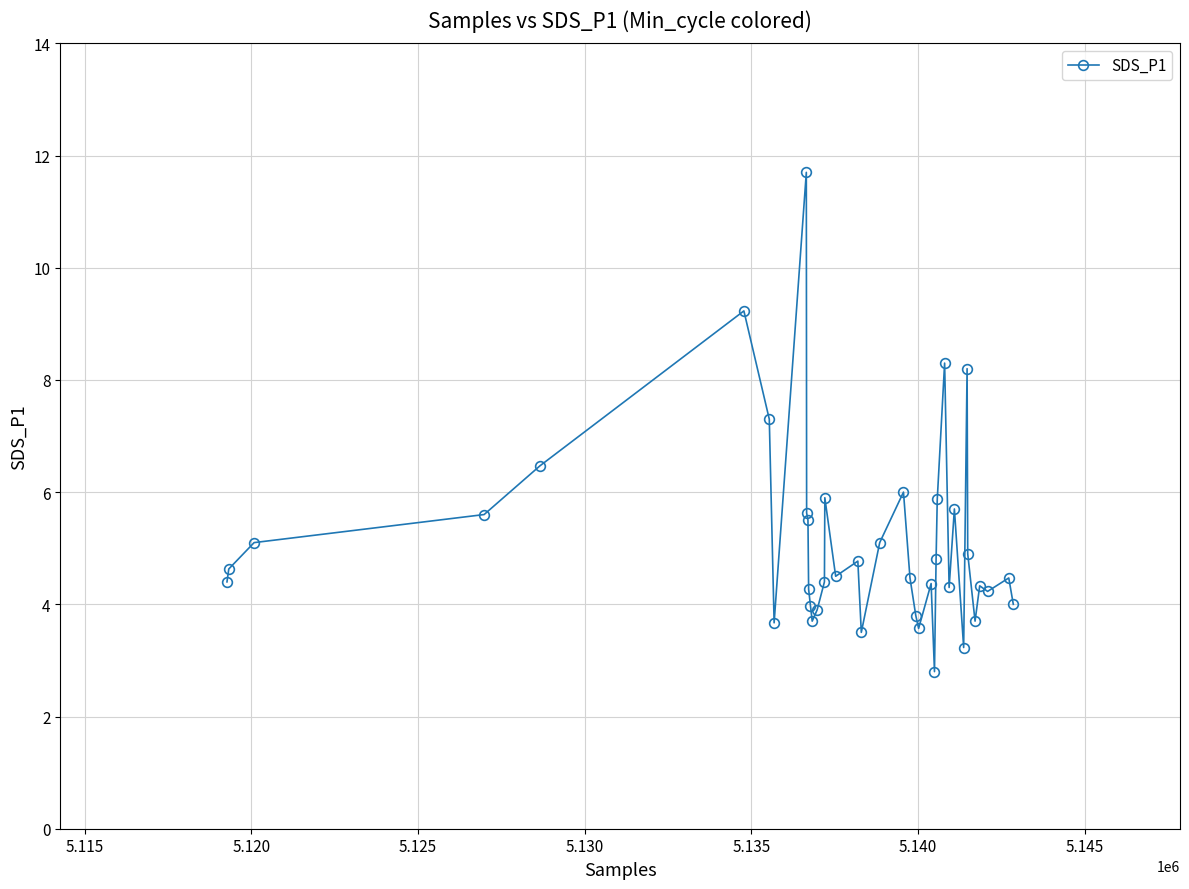

What is the minimum value shown in the chart?

2.8